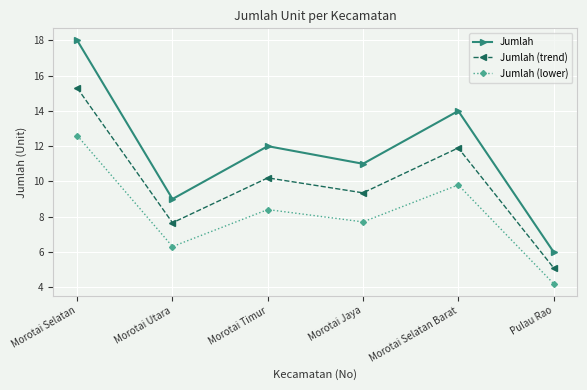

What is the sum of all Jumlah values?

70.0